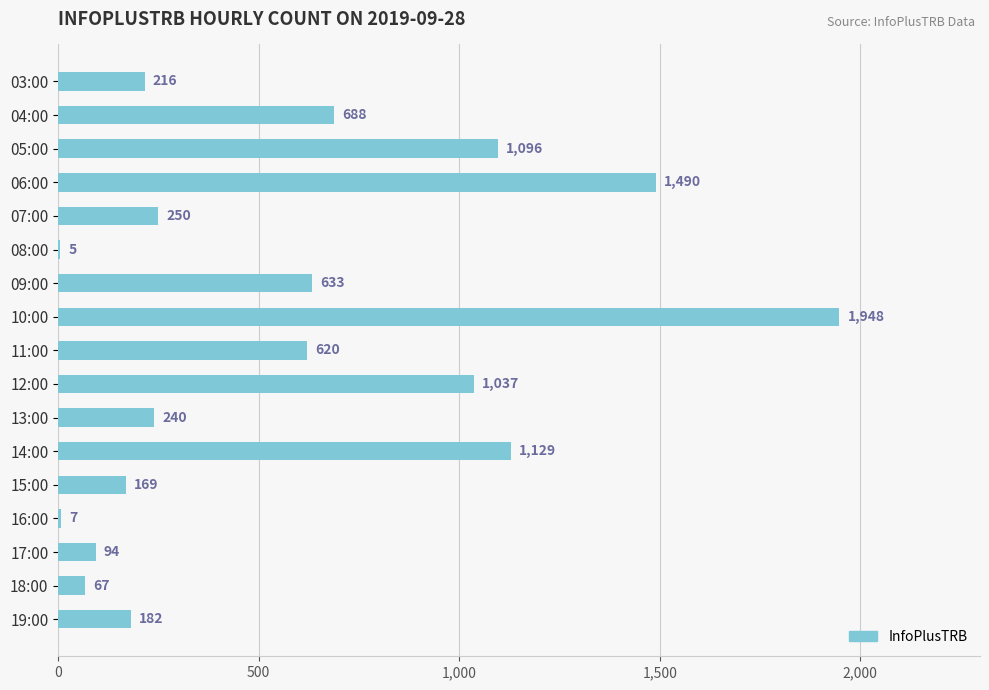

Which has a higher value, 13:00 or 17:00?

13:00